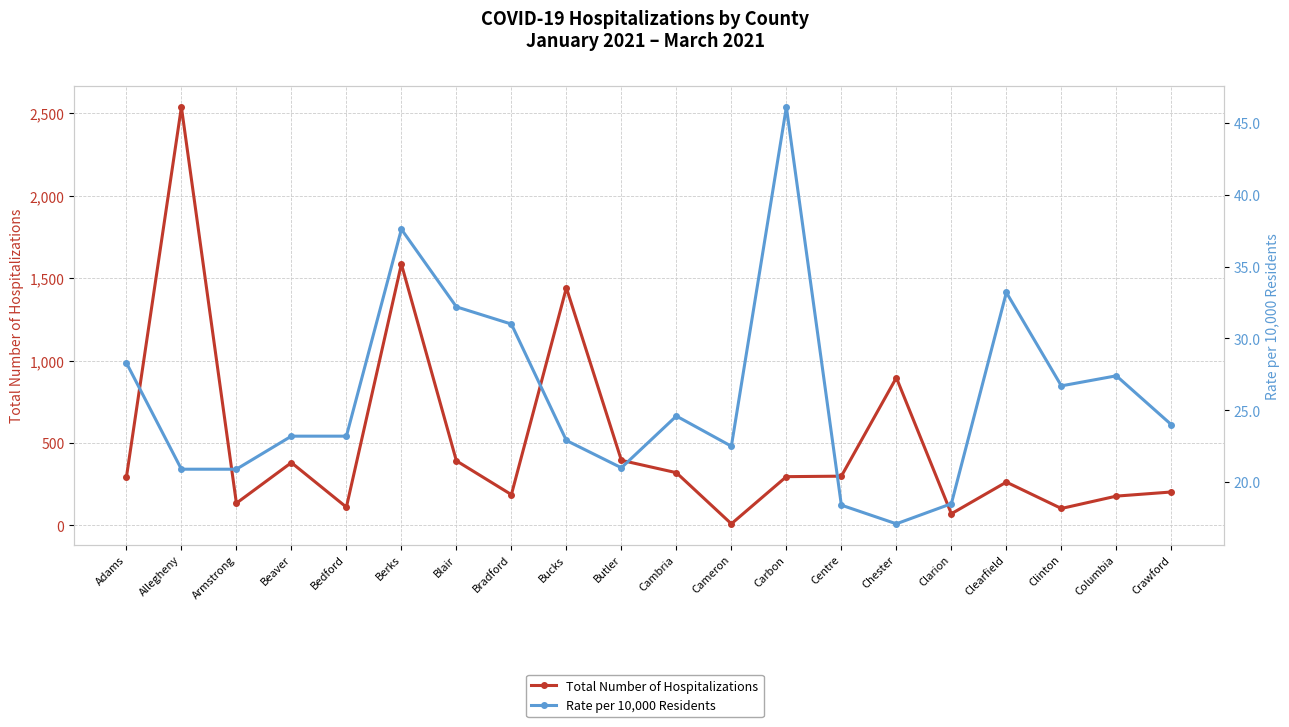

List the series in order of their peak value, lowest first.

Rate per 10,000 Residents, Total Number of Hospitalizations